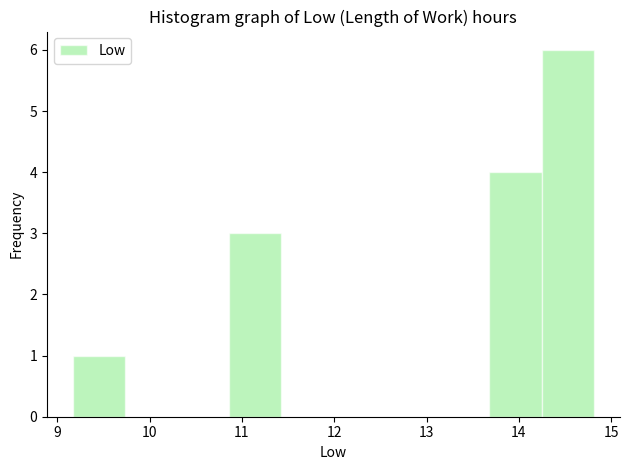

Reading left to right, transcribe this chart: for each bar, give the range it covers on the x-axis and its height. Neither the bar edges nor the heights are printed on the chart, so give them approximately, as read against the axes.

9.2 to 9.7: 1
9.7 to 10.3: 0
10.3 to 10.9: 0
10.9 to 11.4: 3
11.4 to 12.0: 0
12.0 to 12.6: 0
12.6 to 13.1: 0
13.1 to 13.7: 0
13.7 to 14.2: 4
14.2 to 14.8: 6